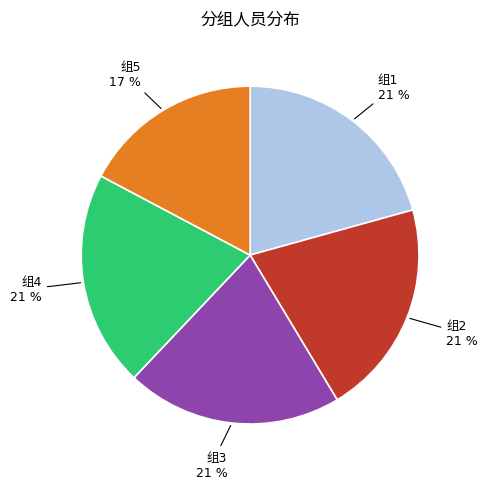

Is there any slice that represents more than half of the pie?

No